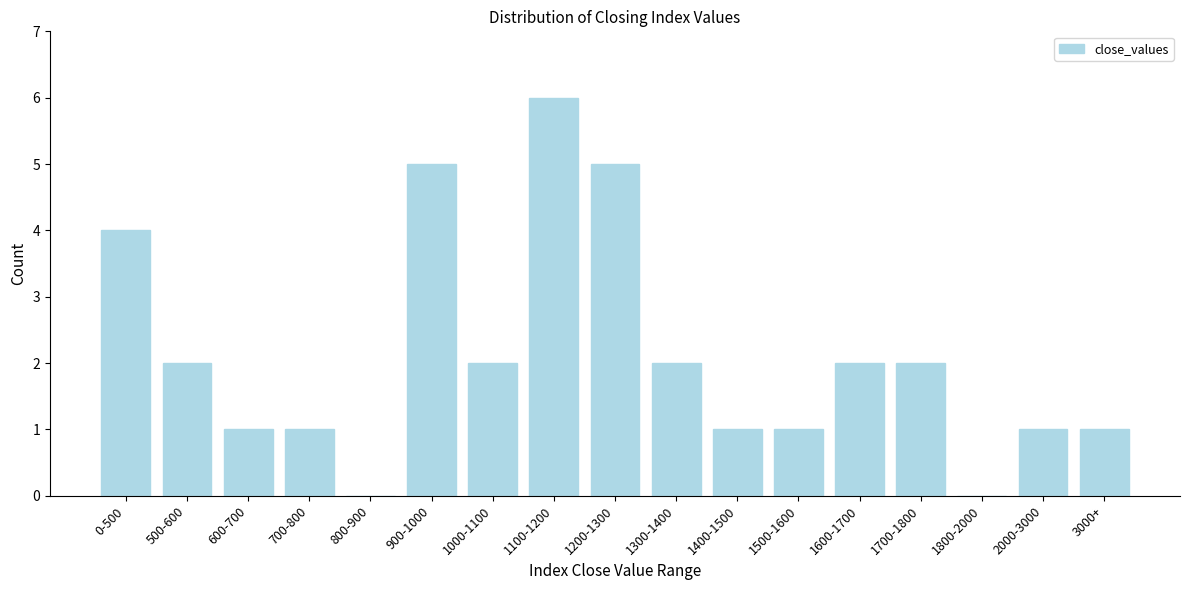

Reading right to left, list all the values displayed in this chart.

3000+=1	2000-3000=1	1800-2000=0	1700-1800=2	1600-1700=2	1500-1600=1	1400-1500=1	1300-1400=2	1200-1300=5	1100-1200=6	1000-1100=2	900-1000=5	800-900=0	700-800=1	600-700=1	500-600=2	0-500=4